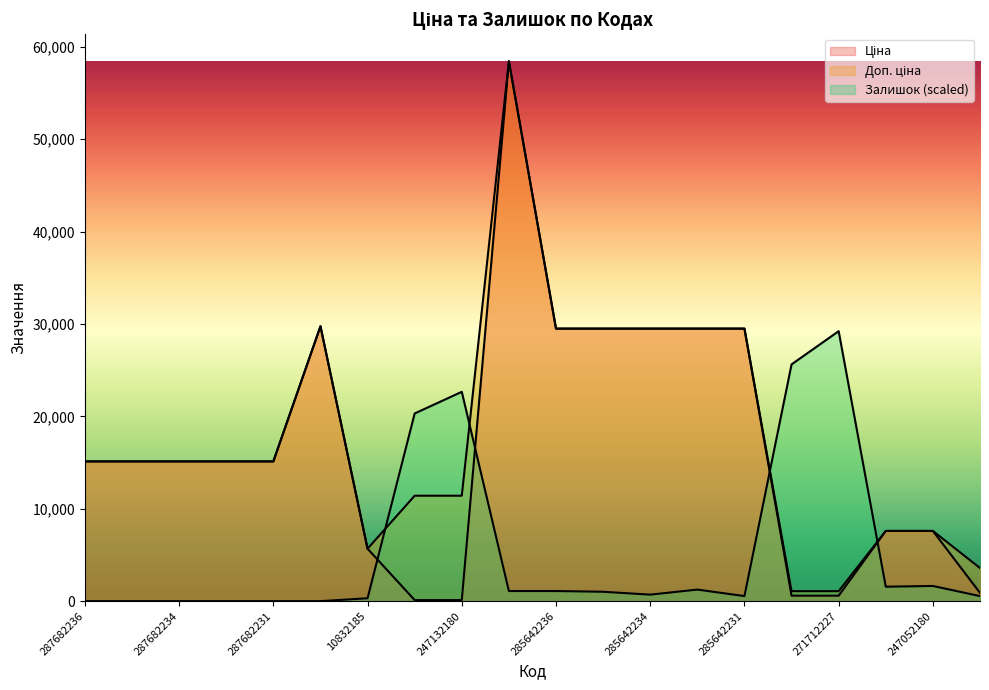

Which series has the largest total across all categories?

Доп. ціна